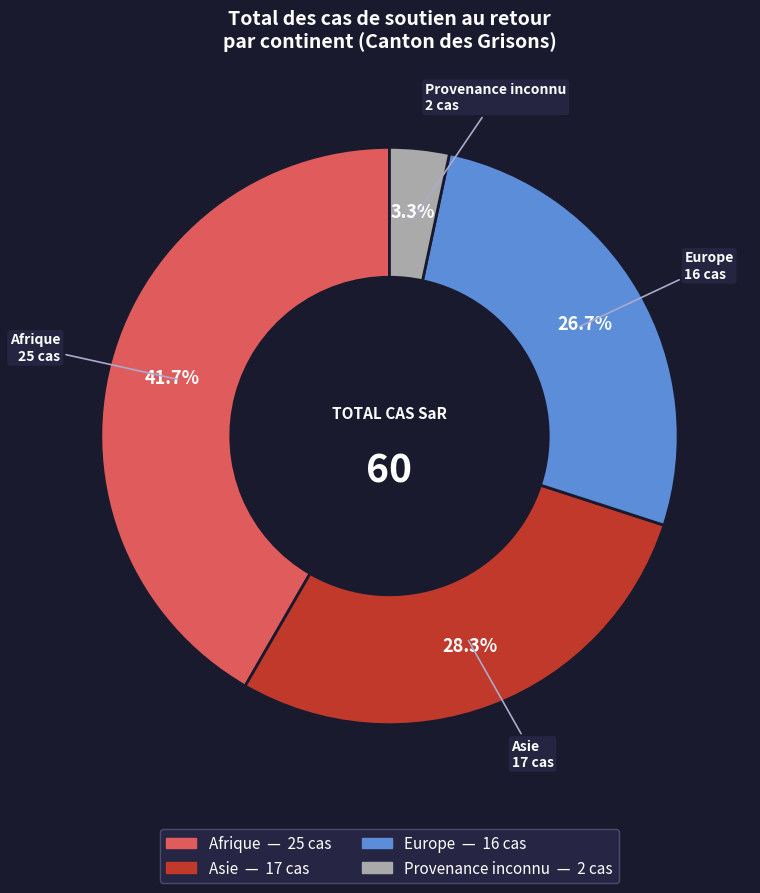

Between Asie and Europe, which is larger?

Asie